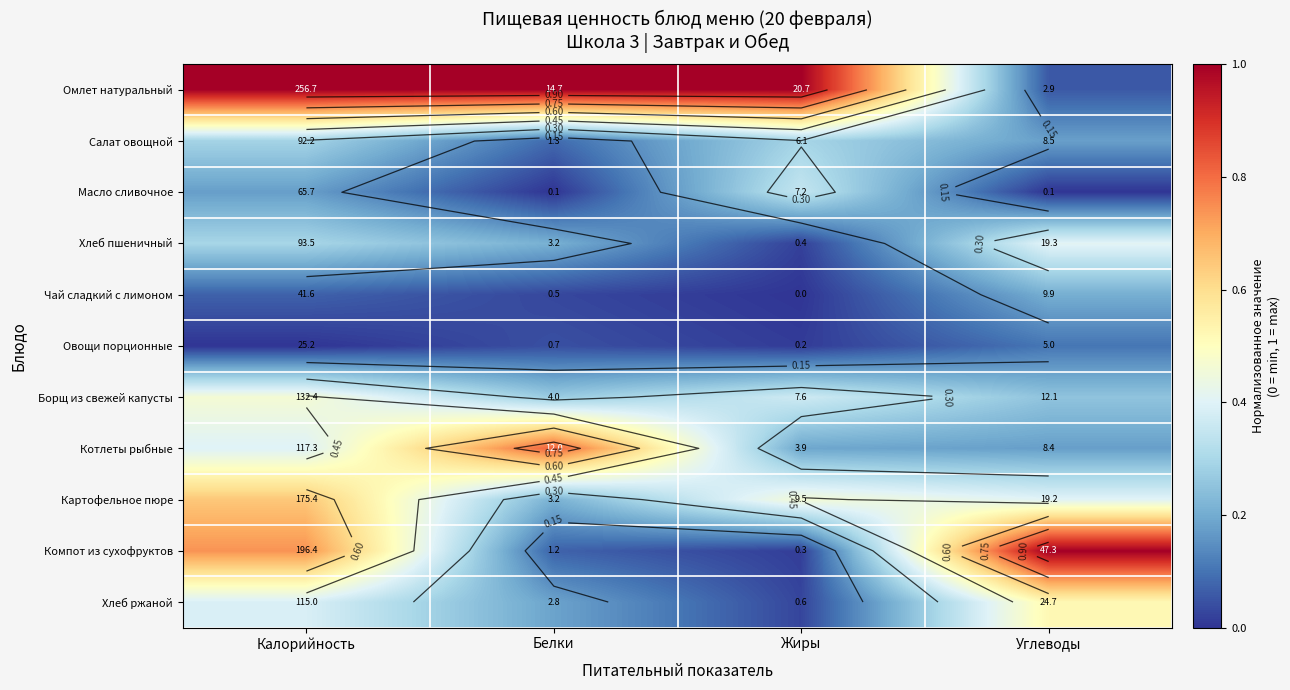

At Углеводы, list the series in order from largest to smallest.

Компот из сухофруктов, Хлеб ржаной, Хлеб пшеничный, Картофельное пюре, Борщ из свежей капусты, Чай сладкий с лимоном, Салат овощной, Котлеты рыбные, Овощи порционные, Омлет натуральный, Масло сливочное